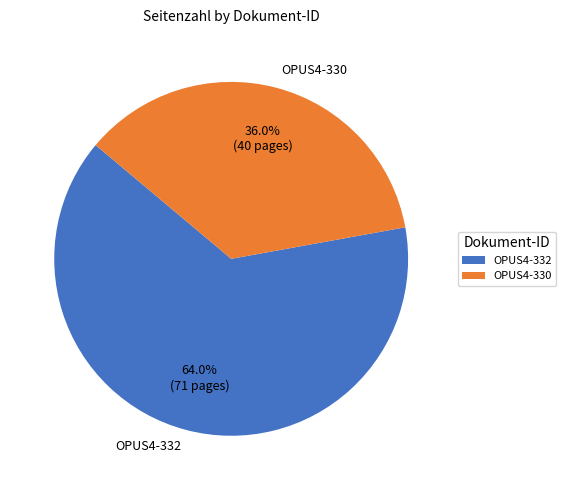

Which slice represents more than half of the pie?

OPUS4-332